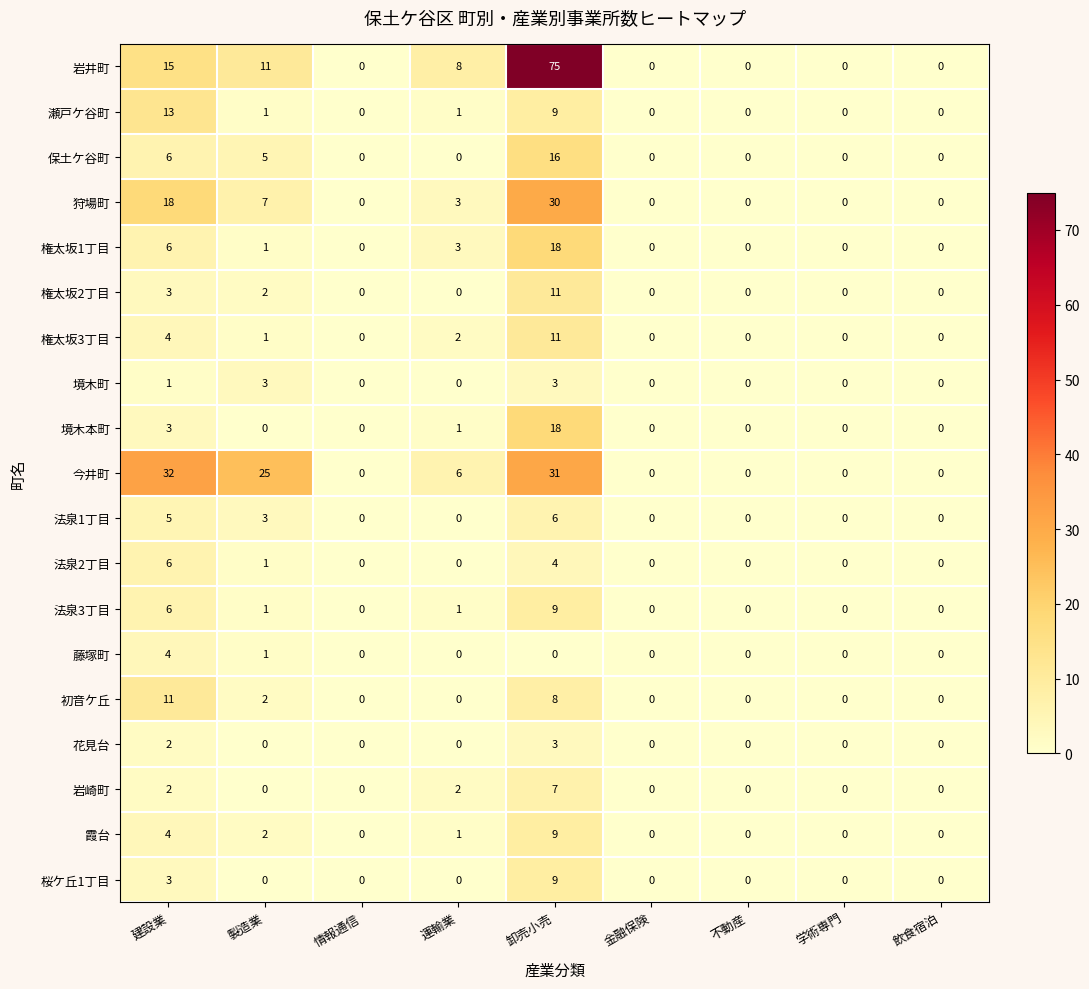

What is the difference between the highest and lowest values at 運輸業?

8